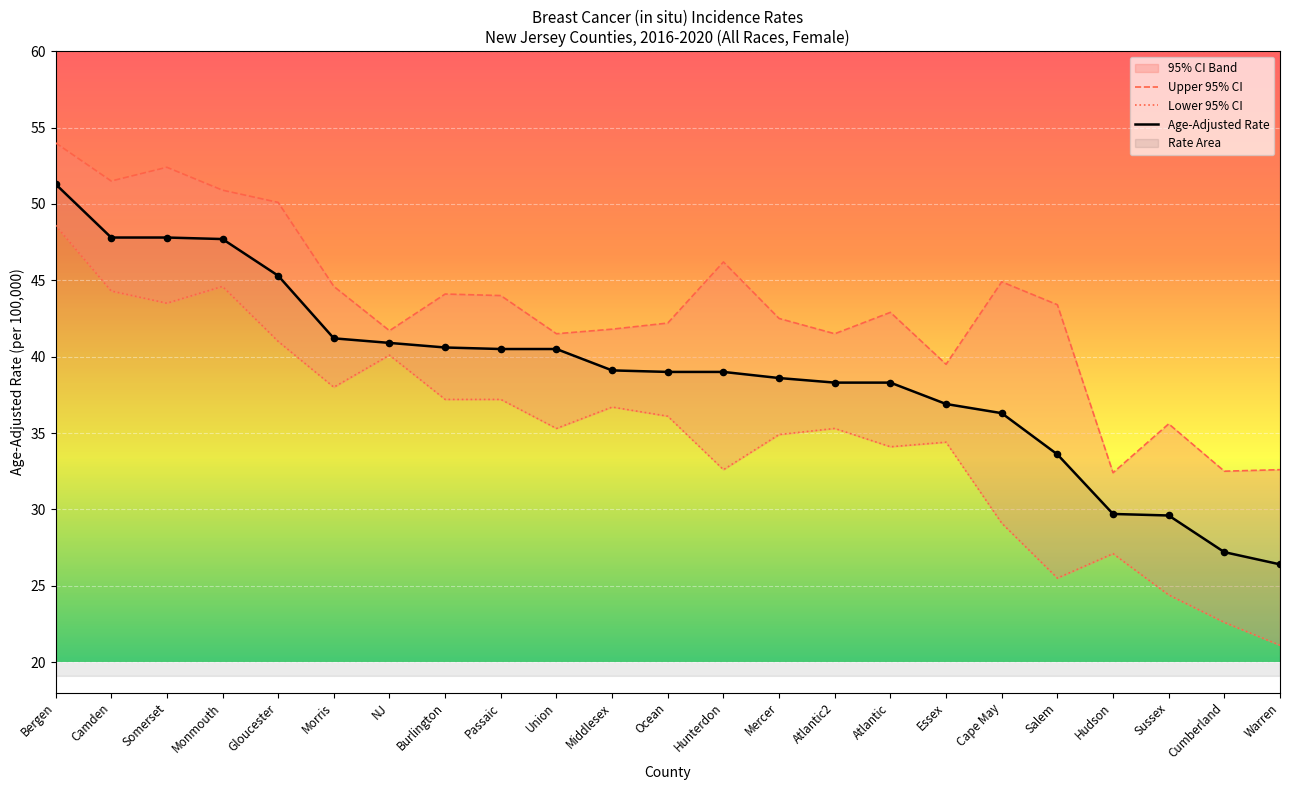

Which series contains the highest Y value?

Upper 95% CI